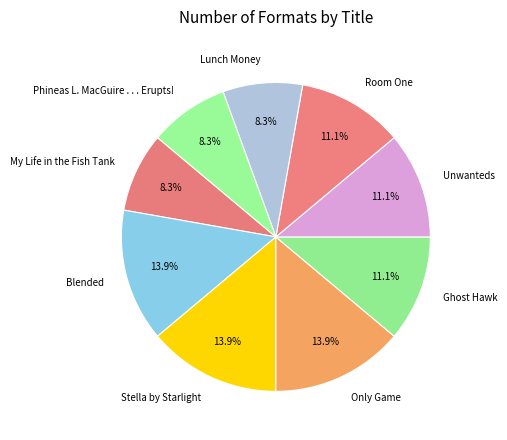

Is there a majority slice in this chart?

No